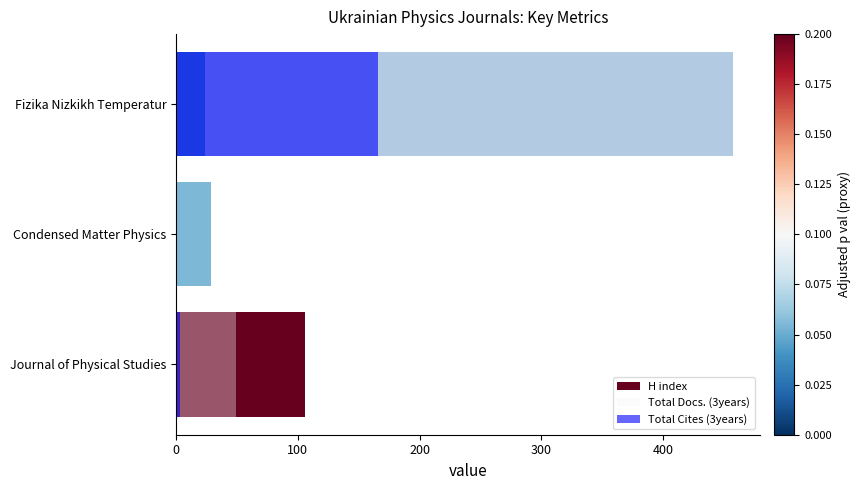

What is the value of the Total Cites (3years) bar at the 1st from the left?

3